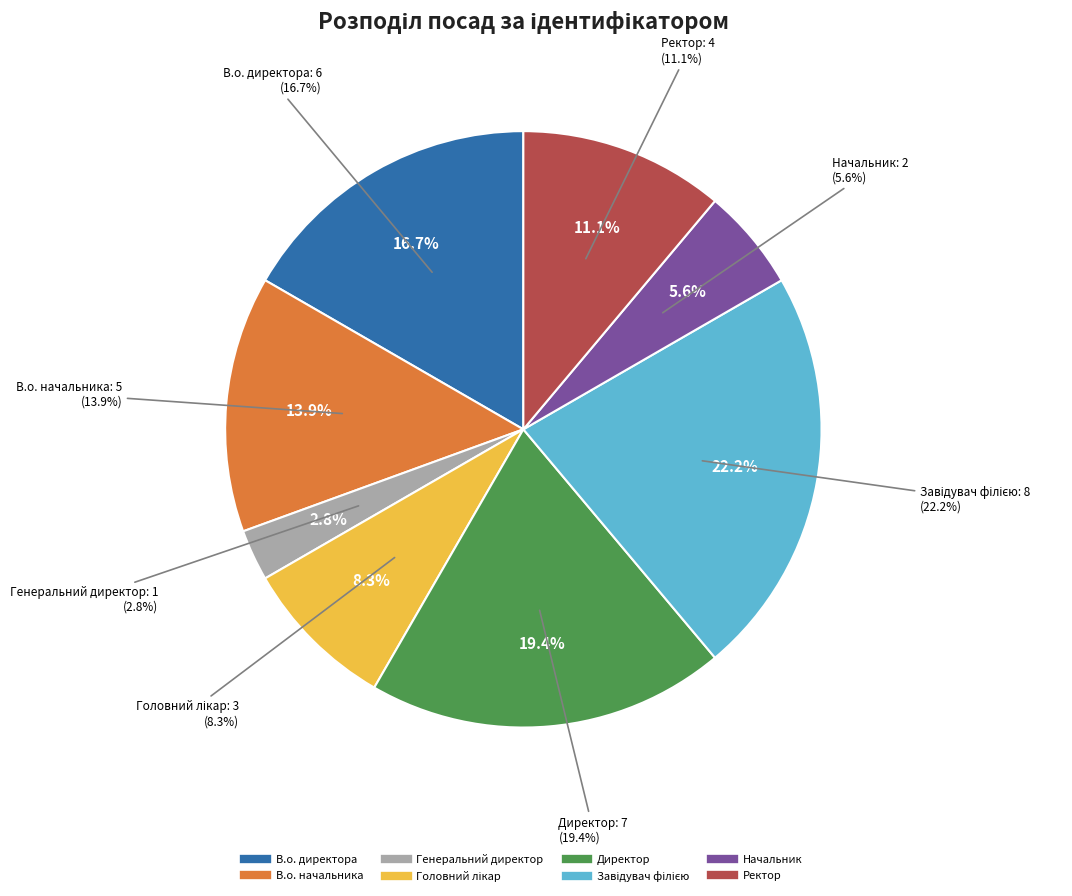

What portion of the pie excludes Директор?

80.6%